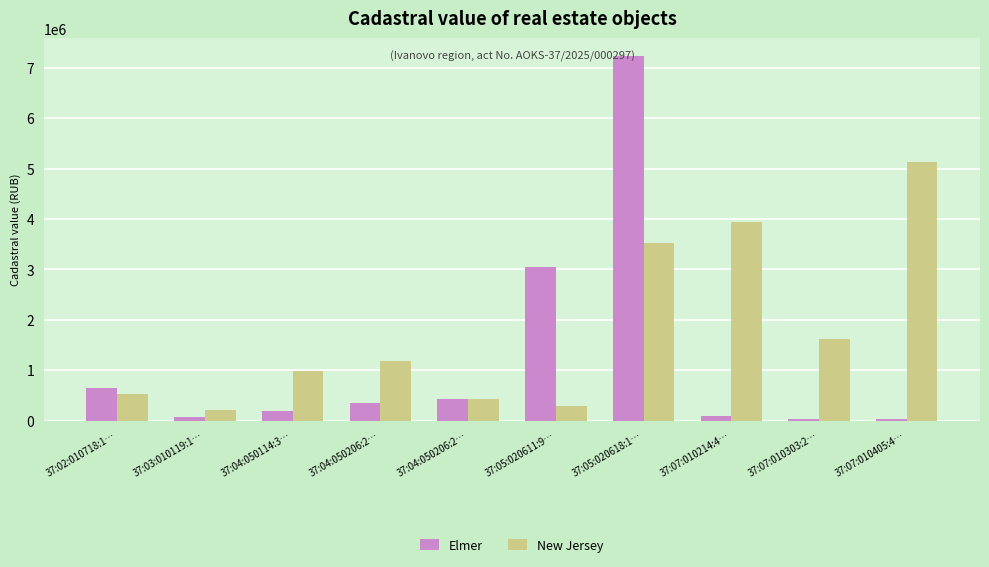

How many values in the New Jersey series exceed 1180018?

5